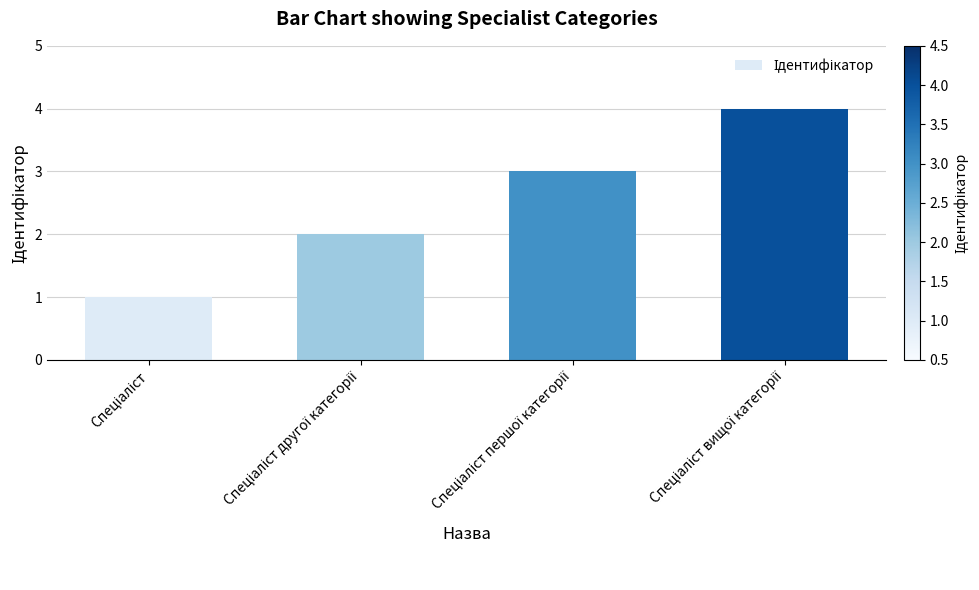

What is the difference between the maximum and minimum values?

3